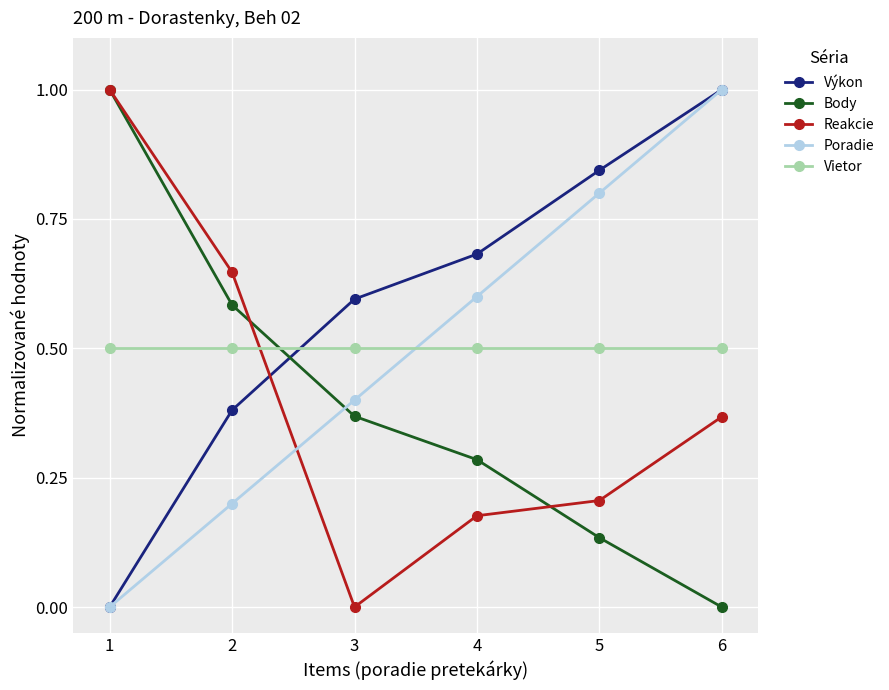

How many series are shown in this chart?

5